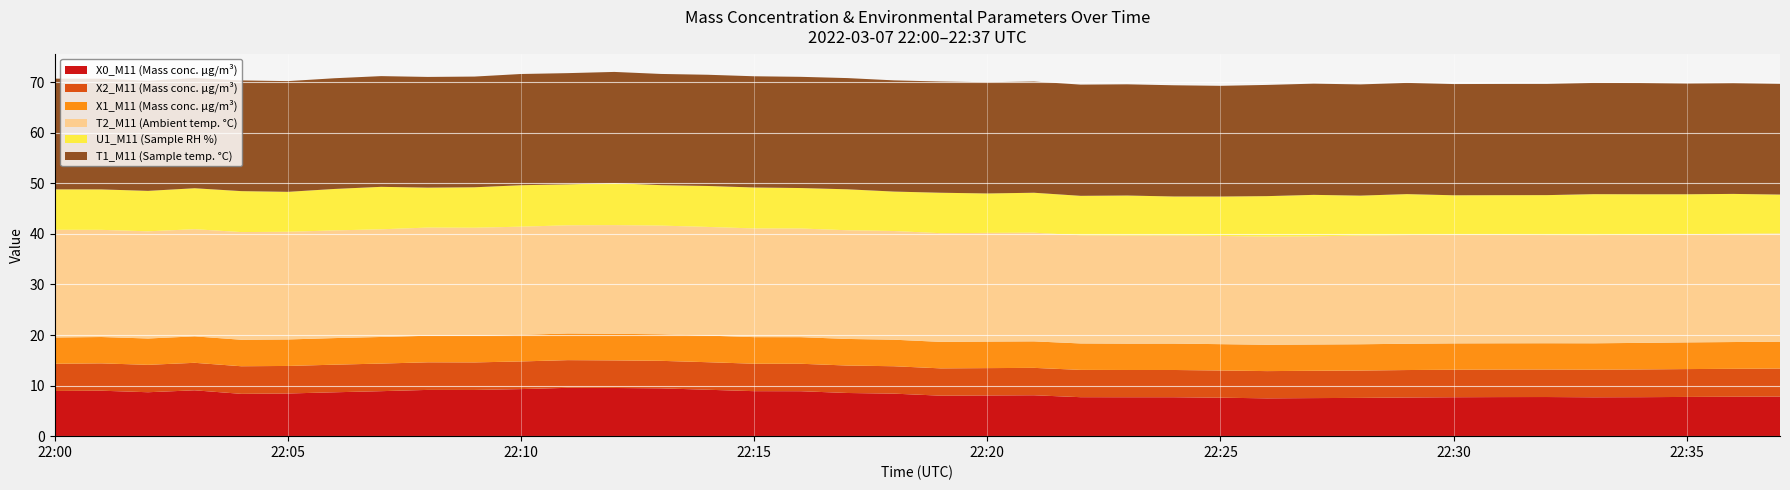

Reading left to right, what are all the values shown in this chart?

X0_M11 (Mass conc. μg/m³): 8.9	9.0	8.7	9.1	8.4	8.4	8.7	8.9	9.2	9.1	9.3	9.6	9.5	9.5	9.2	8.9	8.9	8.5	8.4	8.0	8.1	8.1	7.7	7.7	7.7	7.6	7.5	7.5	7.6	7.7	7.7	7.7	7.7	7.7	7.7	7.8	7.8	7.8
X2_M11 (Mass conc. μg/m³): 5.4	5.4	5.4	5.4	5.5	5.5	5.5	5.5	5.5	5.5	5.5	5.5	5.5	5.4	5.5	5.4	5.4	5.4	5.4	5.4	5.4	5.4	5.4	5.4	5.4	5.4	5.4	5.4	5.4	5.4	5.4	5.4	5.4	5.5	5.5	5.5	5.5	5.5
X1_M11 (Mass conc. μg/m³): 5.2	5.2	5.2	5.2	5.2	5.2	5.3	5.3	5.2	5.2	5.3	5.3	5.3	5.2	5.3	5.3	5.3	5.3	5.2	5.2	5.2	5.2	5.2	5.2	5.2	5.2	5.2	5.2	5.2	5.2	5.2	5.2	5.2	5.2	5.2	5.3	5.3	5.3
T2_M11 (Ambient temp. °C): 21.3	21.2	21.2	21.2	21.3	21.3	21.3	21.3	21.4	21.4	21.4	21.4	21.5	21.5	21.5	21.5	21.5	21.5	21.5	21.5	21.5	21.5	21.4	21.4	21.4	21.4	21.4	21.4	21.5	21.5	21.5	21.5	21.4	21.4	21.4	21.4	21.4	21.4
U1_M11 (Sample RH %): 8.0	8.0	8.0	8.1	8.1	7.9	8.2	8.4	7.9	8.0	8.2	8.1	8.3	8.0	8.1	8.1	8.0	8.1	7.8	8.0	7.8	7.9	7.8	7.9	7.7	7.8	8.0	8.2	7.9	8.1	7.8	7.8	7.9	8.1	8.0	7.9	7.9	7.7
T1_M11 (Sample temp. °C): 21.9	21.9	21.8	21.8	21.9	21.9	21.9	21.9	21.9	21.9	22.0	22.0	22.0	22.0	22.0	22.0	22.0	22.0	22.0	22.0	22.0	22.0	22.0	22.0	22.0	21.9	22.0	22.0	22.0	22.0	22.0	22.0	22.0	22.0	22.0	21.9	21.9	21.9